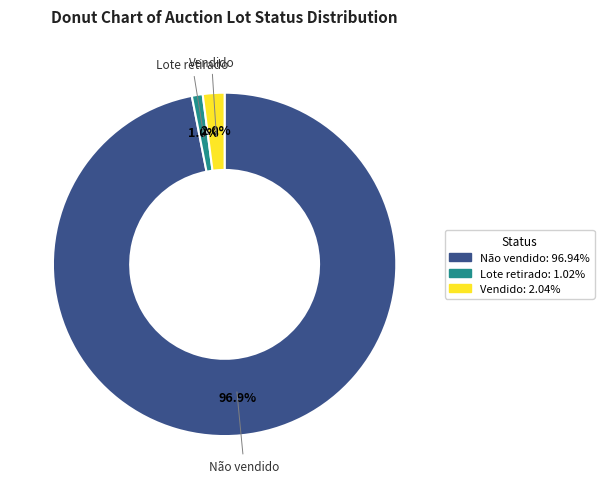

Approximately how many times larger is the value at Lote retirado compared to Vendido?

0.5